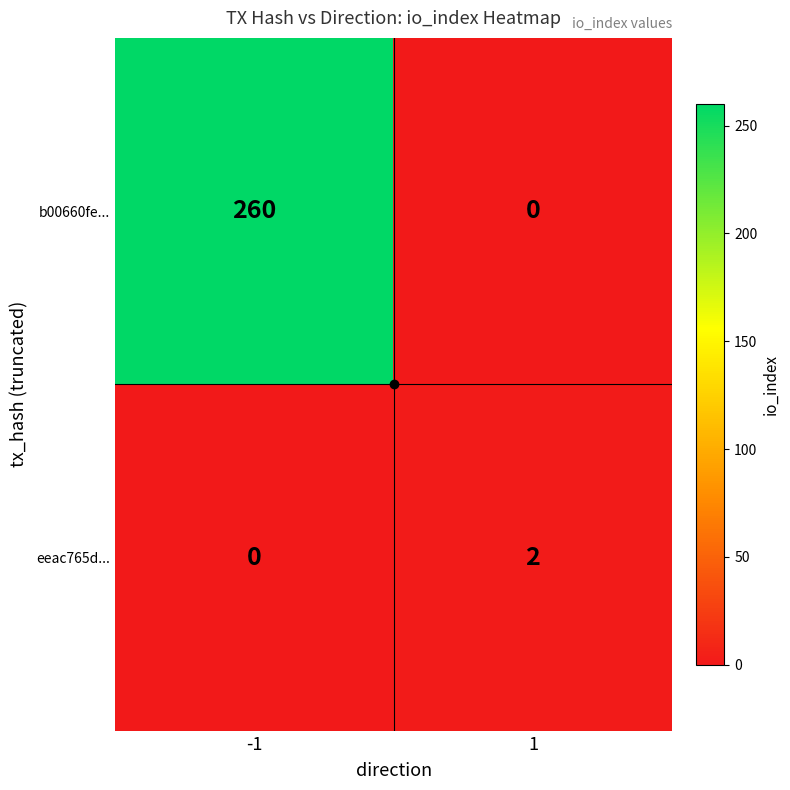

List the series in order of their peak value, highest first.

b00660fe..., eeac765d...